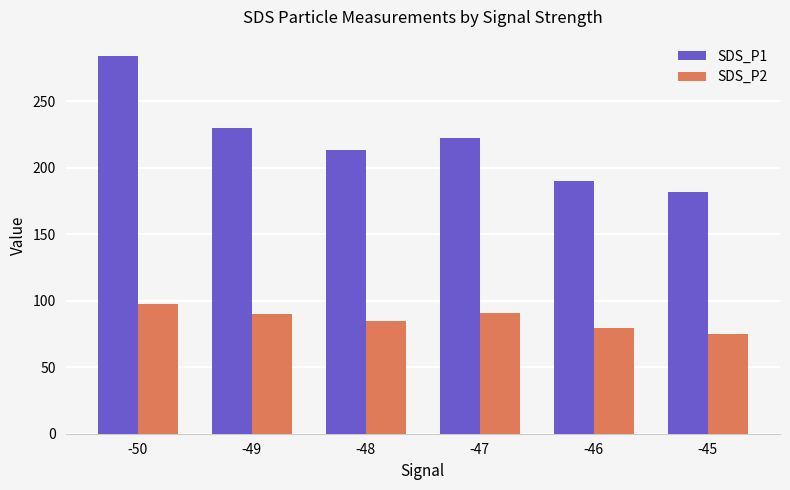

What is the total value across all series at -49?

319.3